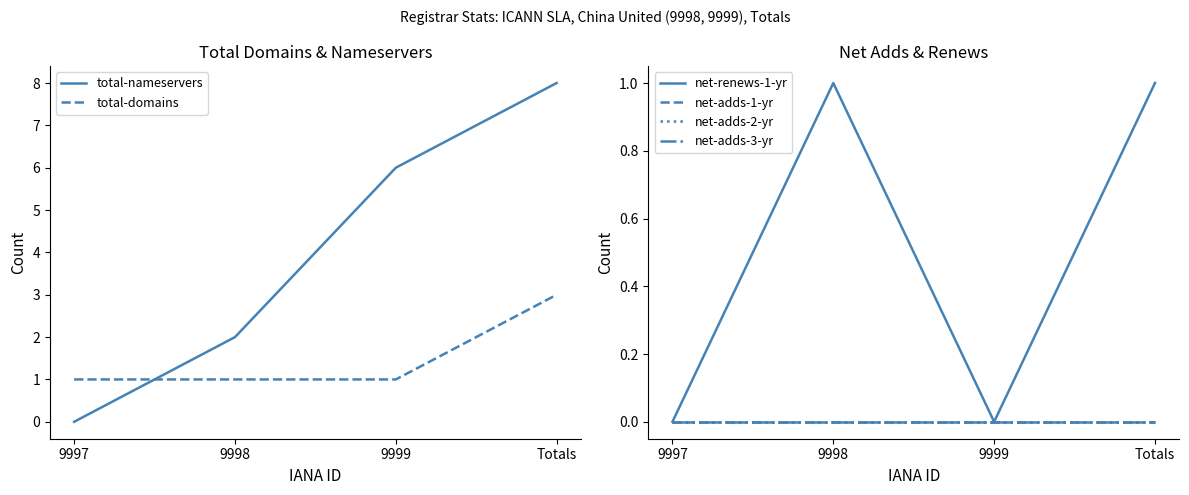

List the labels in order of total-domains value, largest first.

Totals, 9997, 9998, 9999